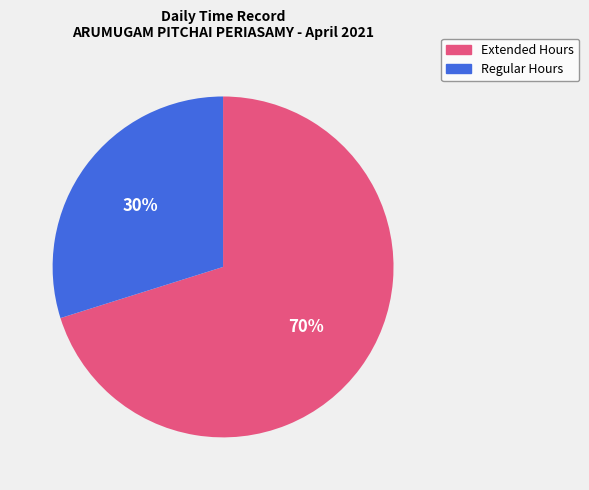

Does any single category account for the majority?

Yes